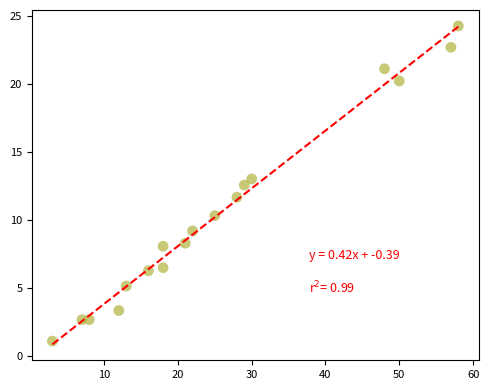

What Y value in the scatter plot is closest to 12?

11.7